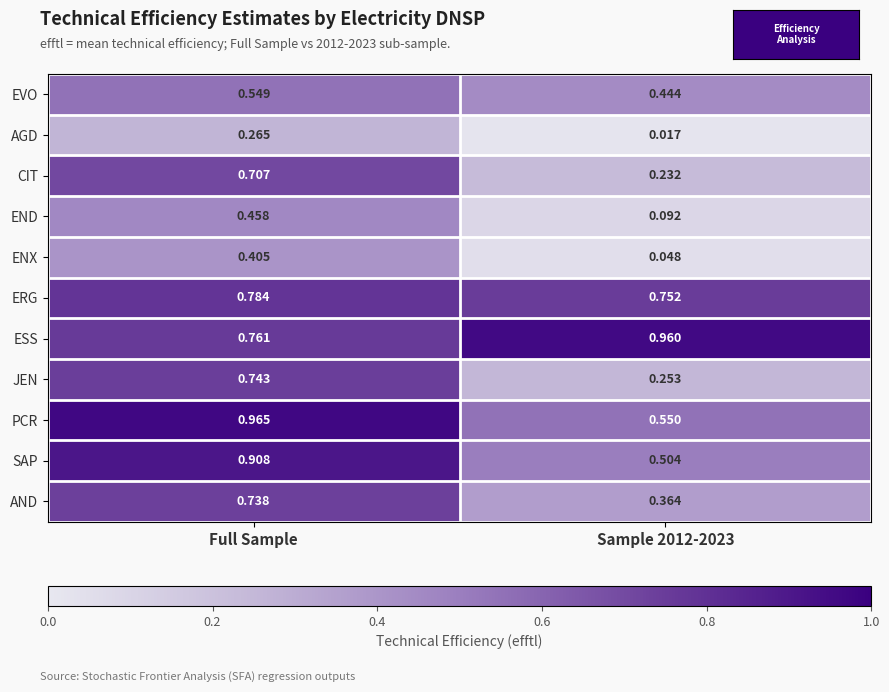

At which label does ENX reach its peak?

Full Sample